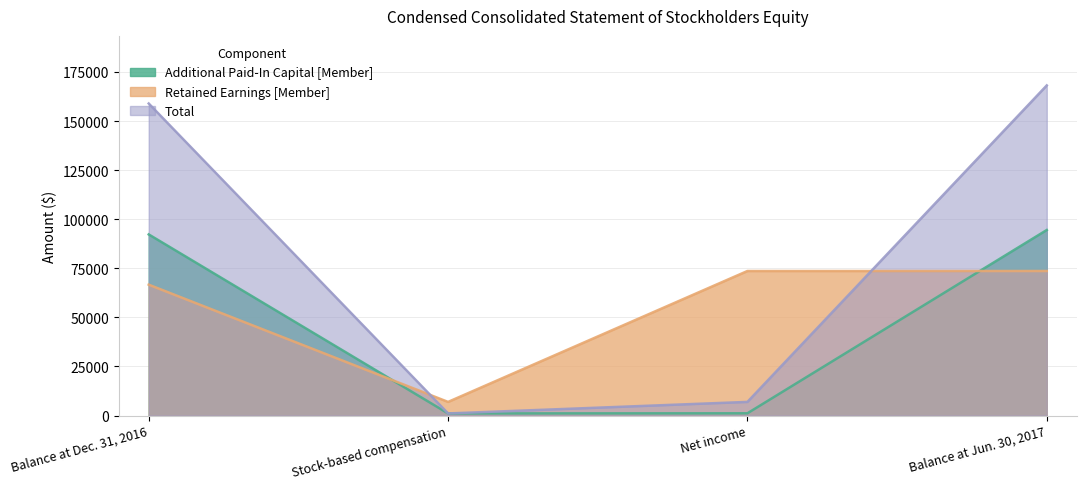

What is the sum of all Total values?

335114